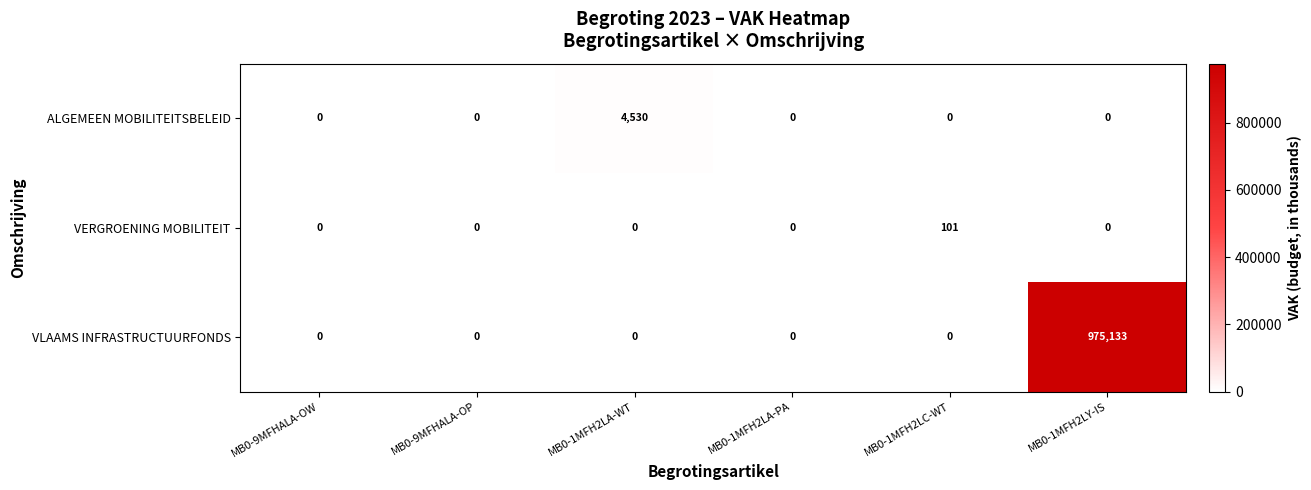

Which series has the widest spread of values?

VLAAMS INFRASTRUCTUURFONDS